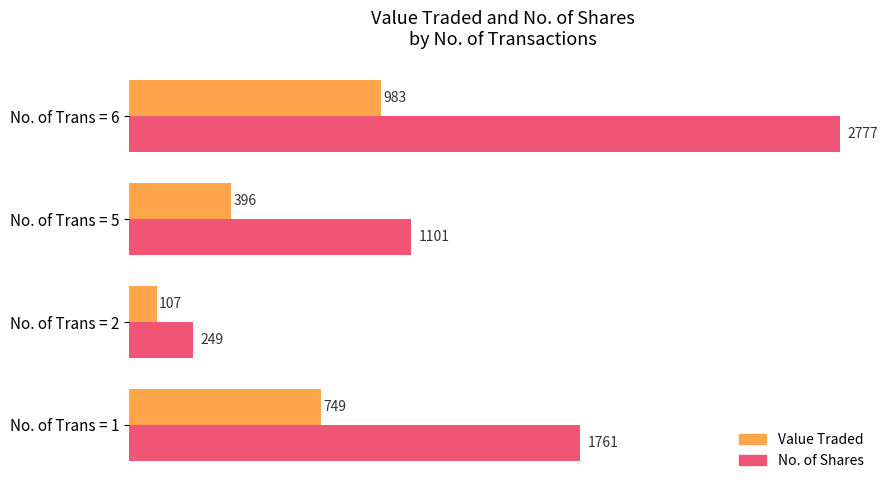

At which category is the sum across all series the highest?

No. of Trans = 6